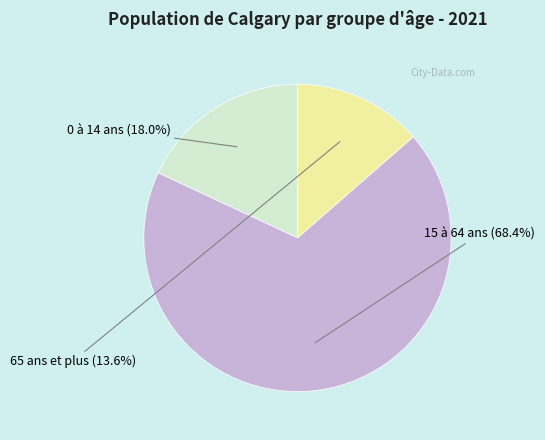

Is there any slice that represents more than half of the pie?

Yes